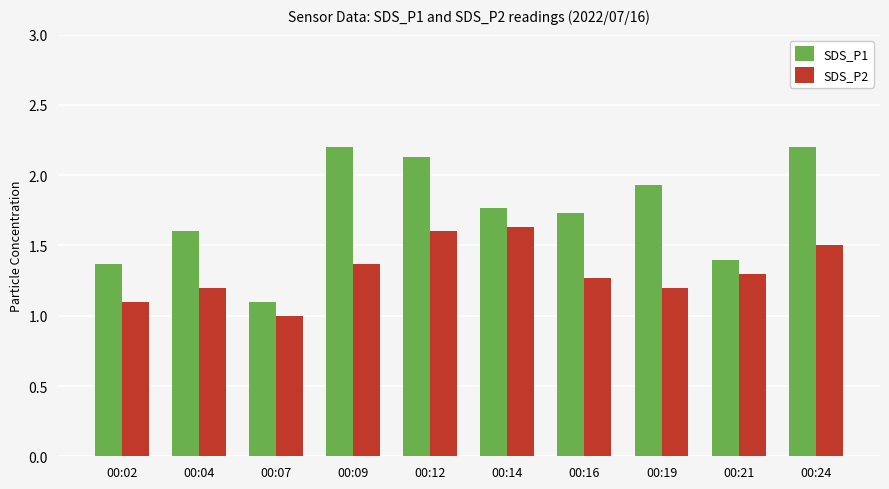

List the series in order of their overall mean, lowest first.

SDS_P2, SDS_P1